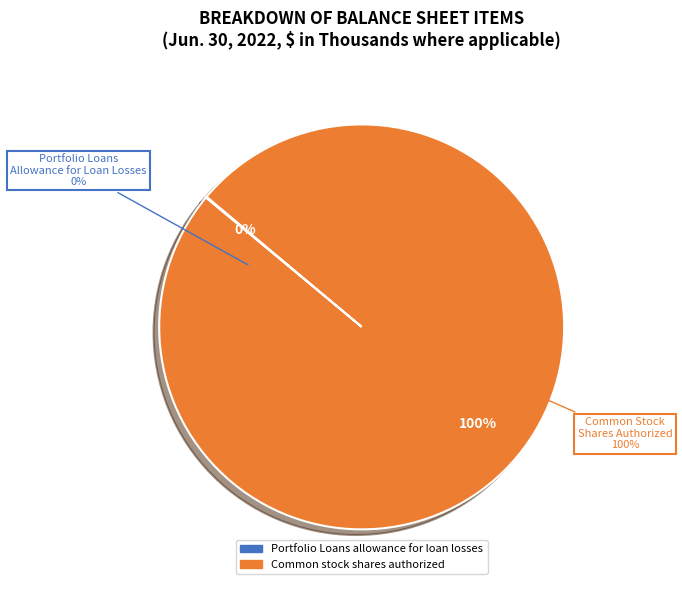

Which has a higher value, Portfolio Loans allowance for loan losses or Common stock shares authorized?

Common stock shares authorized